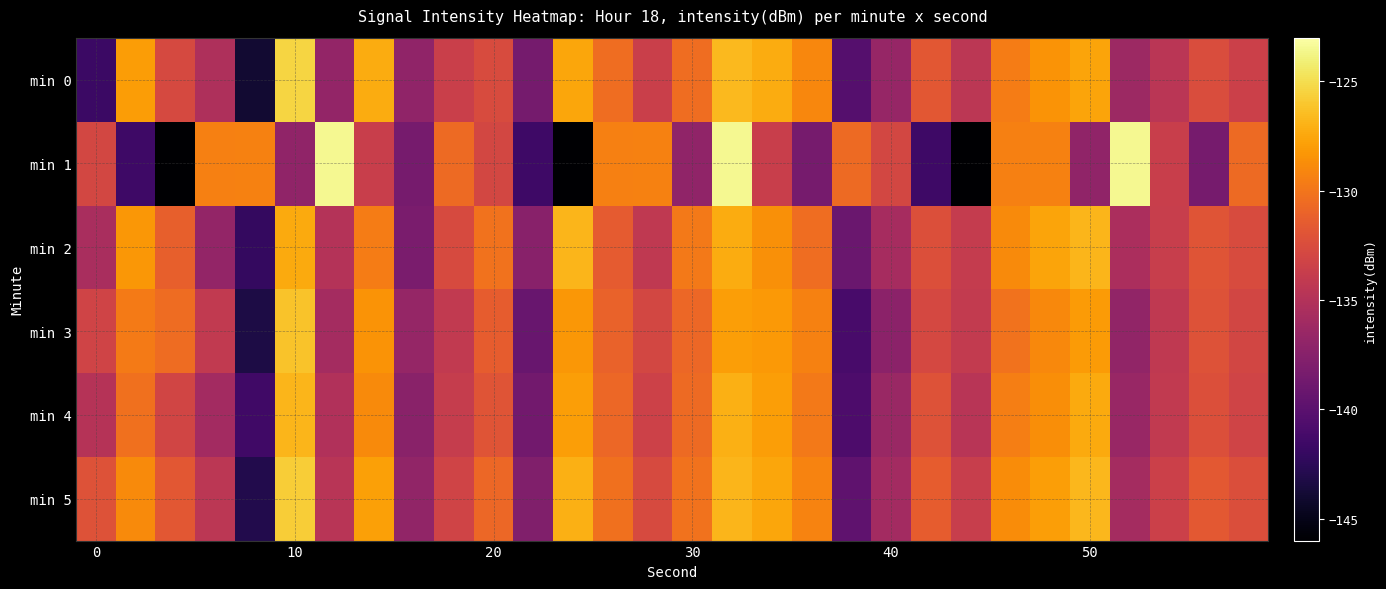

At how many categories does at least one series exceed -126?

4